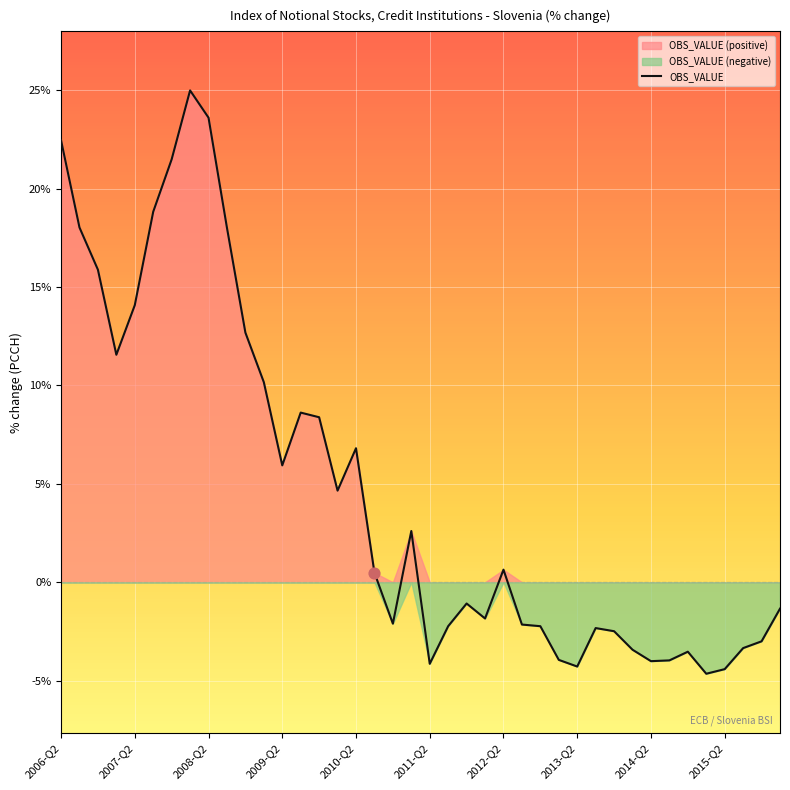

At which label does OBS_VALUE first exceed 0?

2006-Q2